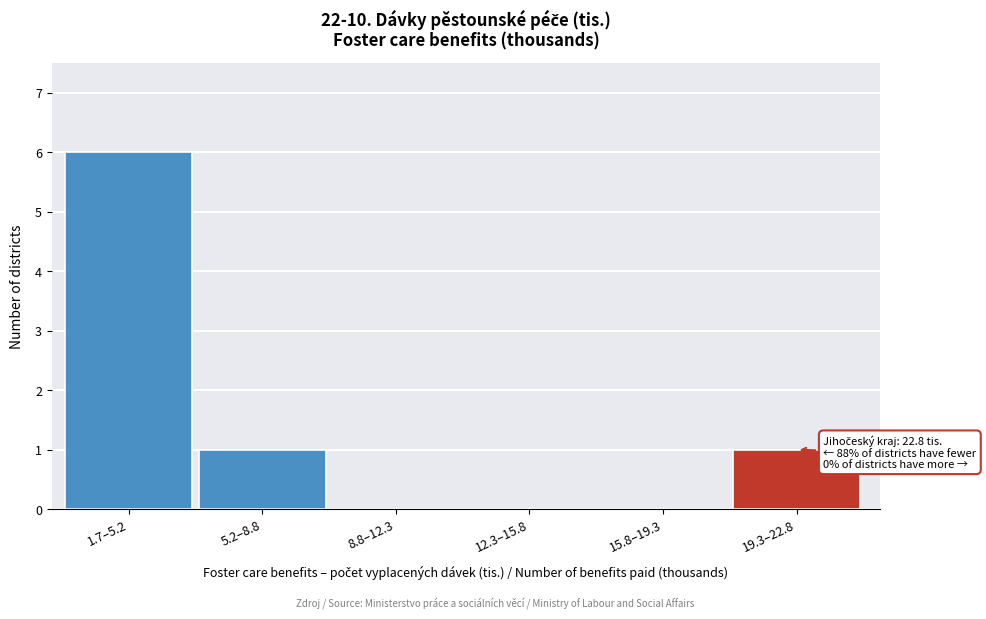

Reading left to right, what are all the values shown in this chart?

1.7–5.2=6	5.2–8.8=1	8.8–12.3=0	12.3–15.8=0	15.8–19.3=0	19.3–22.8=1